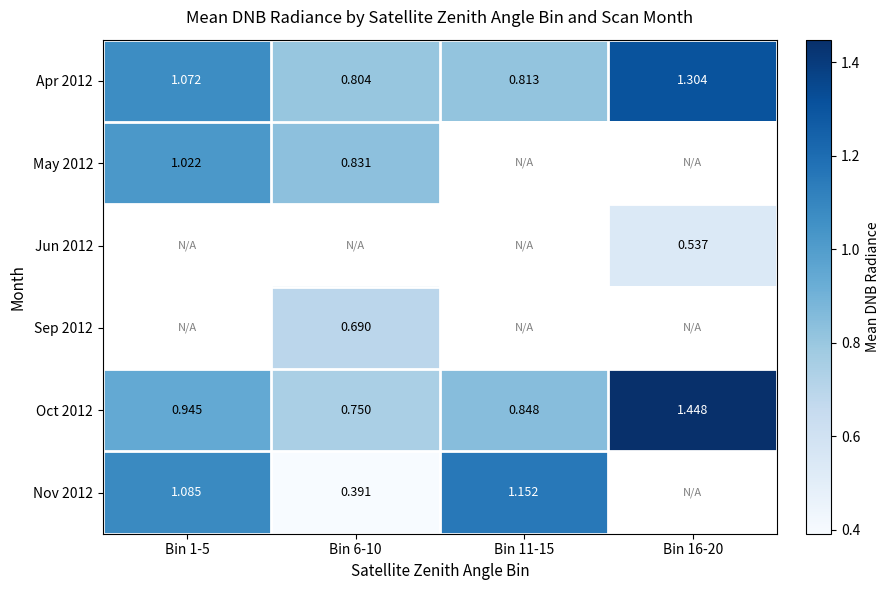

What is the maximum value for Oct 2012?

1.4